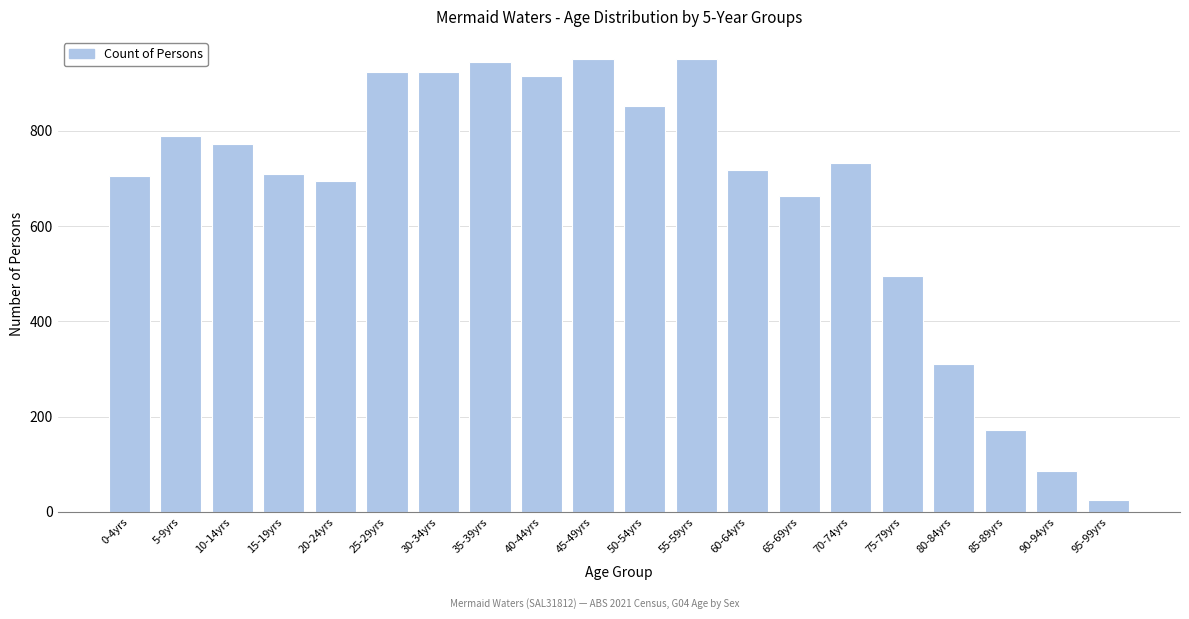

Reading left to right, extract all data points from this chart.

705	789	772	710	694	923	923	945	915	950	853	950	718	663	733	496	311	172	85	25